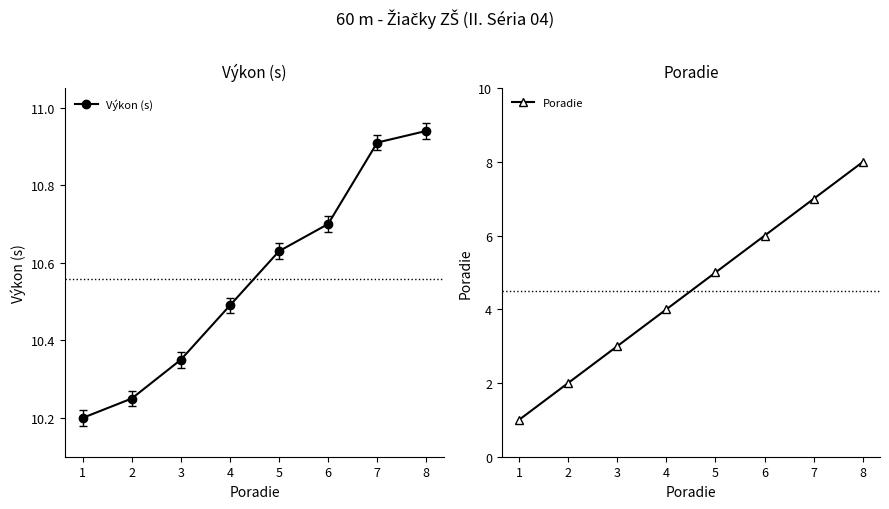

True or false: Poradie and Výkon (s) cross at least once.

False